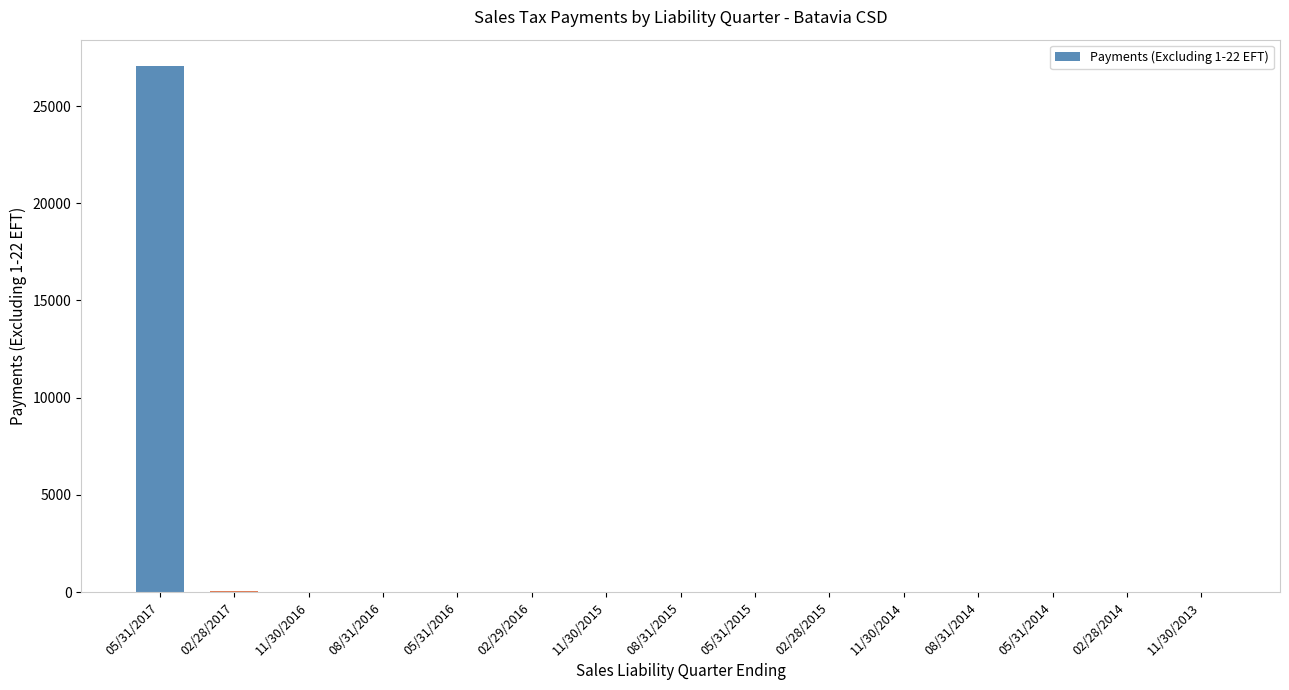

The chart shows a value of 3.4 at 08/31/2016. True or false?

True